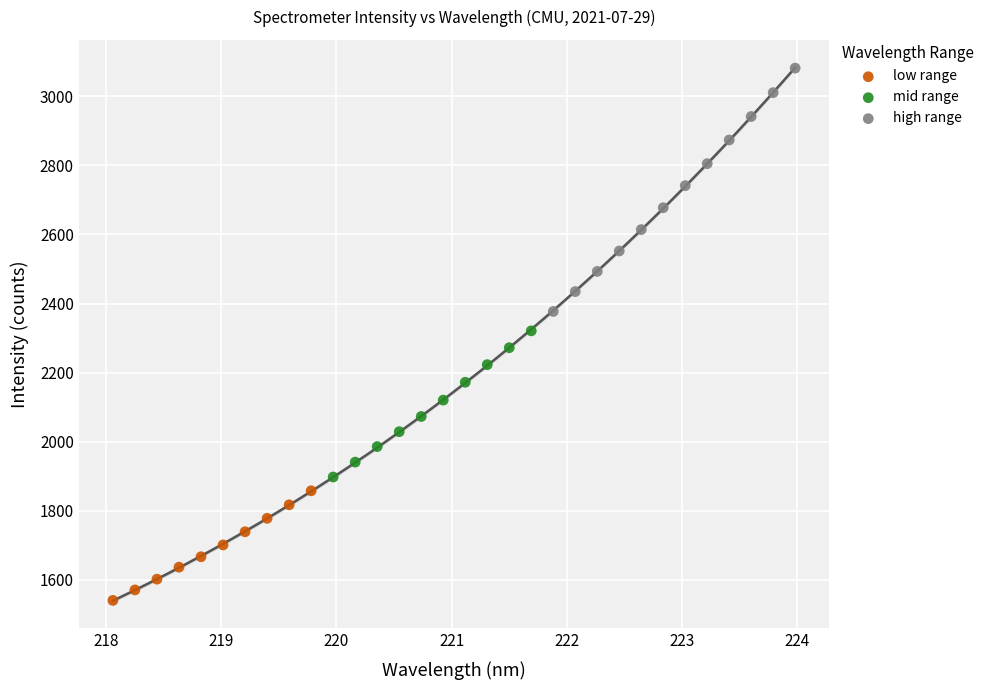

Which series contains the lowest Y value?

low range